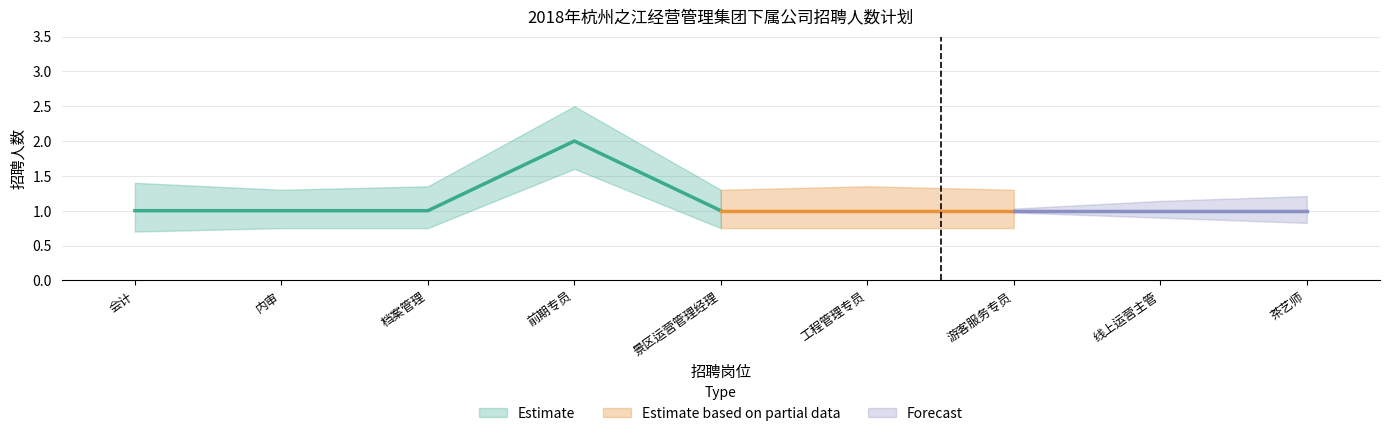

Rank the categories by value from lowest to highest.

会计, 内审, 档案管理, 景区运营管理经理, 工程管理专员, 游客服务专员, 线上运营主管, 茶艺师, 前期专员